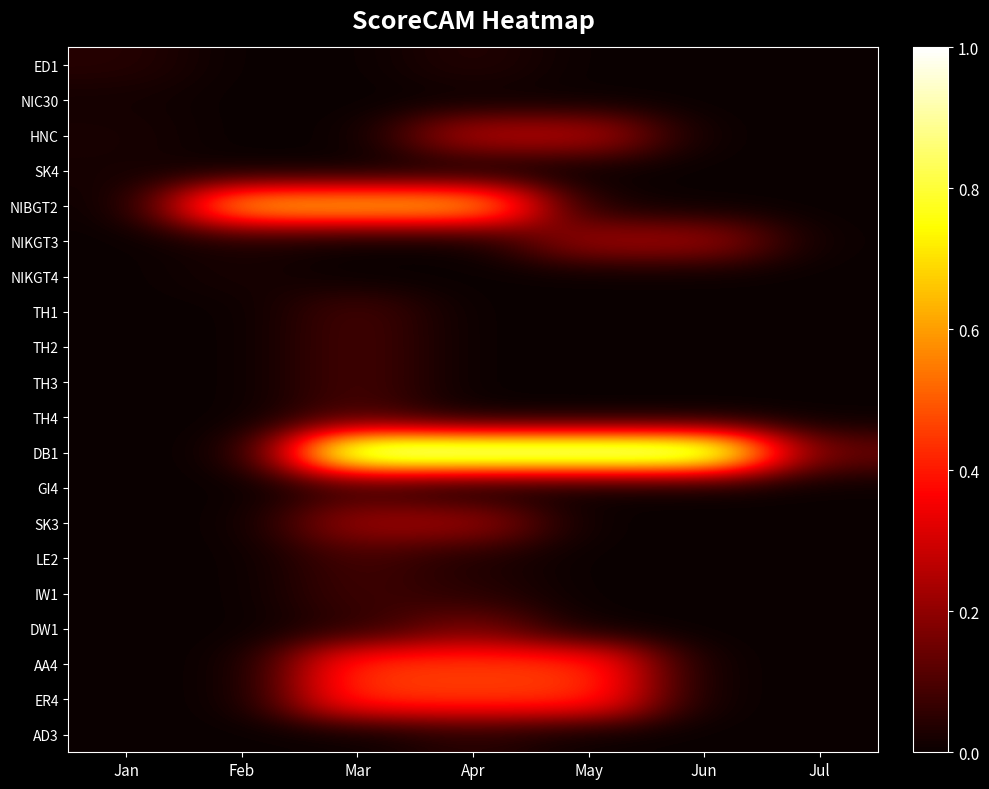

Reading right to left, extract all data points from this chart.

ED1: Jul=0.0	Jun=0.0	May=0.0	Apr=0.0	Mar=0.0	Feb=0.0	Jan=0.0
NIC30: Jul=0.0	Jun=0.0	May=0.0	Apr=0.0	Mar=0.0	Feb=0.0	Jan=0.0
HNC: Jul=0.0	Jun=0.0	May=0.3	Apr=0.3	Mar=0.0	Feb=0.0	Jan=0.0
SK4: Jul=0.0	Jun=0.0	May=0.0	Apr=0.0	Mar=0.0	Feb=0.0	Jan=0.0
NIBGT2: Jul=0.0	Jun=0.0	May=0.0	Apr=0.7	Mar=0.7	Feb=0.7	Jan=0.0
NIKGT3: Jul=0.0	Jun=0.2	May=0.2	Apr=0.0	Mar=0.0	Feb=0.0	Jan=0.0
NIKGT4: Jul=0.0	Jun=0.0	May=0.0	Apr=0.0	Mar=0.0	Feb=0.0	Jan=0.0
TH1: Jul=0.0	Jun=0.0	May=0.0	Apr=0.0	Mar=0.1	Feb=0.0	Jan=0.0
TH2: Jul=0.0	Jun=0.0	May=0.0	Apr=0.0	Mar=0.1	Feb=0.0	Jan=0.0
TH3: Jul=0.0	Jun=0.0	May=0.0	Apr=0.0	Mar=0.1	Feb=0.0	Jan=0.0
TH4: Jul=0.0	Jun=0.0	May=0.0	Apr=0.0	Mar=0.1	Feb=0.0	Jan=0.0
DB1: Jul=0.1	Jun=1.0	May=1.0	Apr=1.0	Mar=1.0	Feb=0.0	Jan=0.0
GI4: Jul=0.0	Jun=0.0	May=0.0	Apr=0.0	Mar=0.1	Feb=0.0	Jan=0.0
SK3: Jul=0.0	Jun=0.0	May=0.0	Apr=0.2	Mar=0.2	Feb=0.0	Jan=0.0
LE2: Jul=0.0	Jun=0.0	May=0.0	Apr=0.0	Mar=0.1	Feb=0.0	Jan=0.0
IW1: Jul=0.0	Jun=0.0	May=0.0	Apr=0.0	Mar=0.1	Feb=0.0	Jan=0.0
DW1: Jul=0.0	Jun=0.0	May=0.0	Apr=0.2	Mar=0.0	Feb=0.0	Jan=0.0
AA4: Jul=0.0	Jun=0.0	May=0.5	Apr=0.5	Mar=0.5	Feb=0.0	Jan=0.0
ER4: Jul=0.0	Jun=0.0	May=0.5	Apr=0.5	Mar=0.5	Feb=0.0	Jan=0.0
AD3: Jul=0.0	Jun=0.0	May=0.0	Apr=0.0	Mar=0.0	Feb=0.0	Jan=0.0